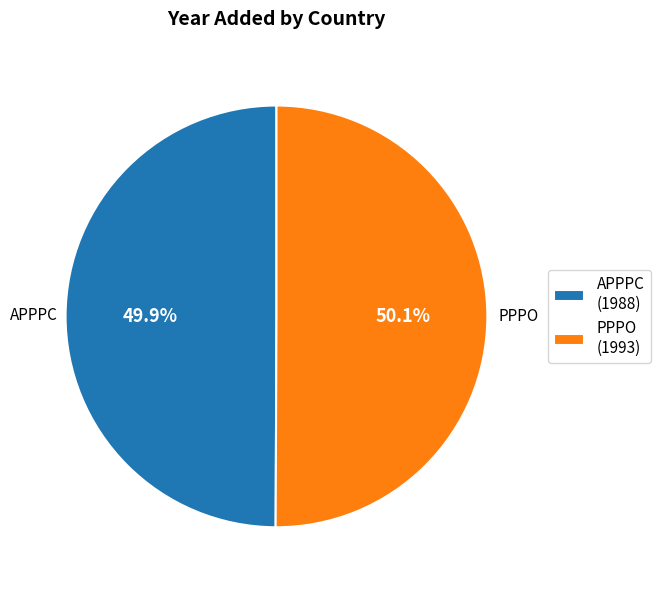

Is there any slice that represents more than half of the pie?

Yes